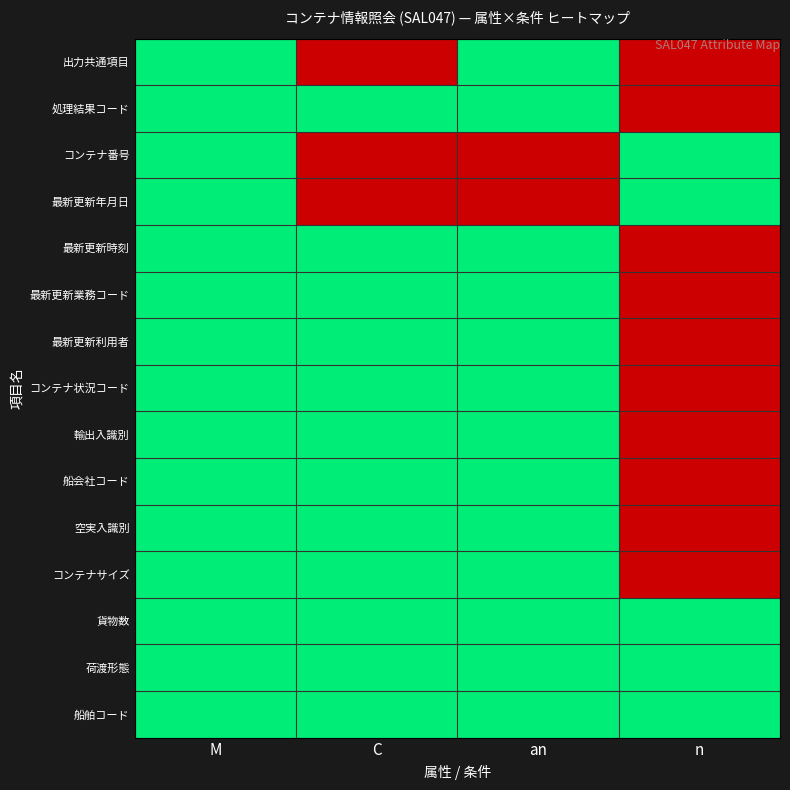

What is the maximum value shown in the chart?

1